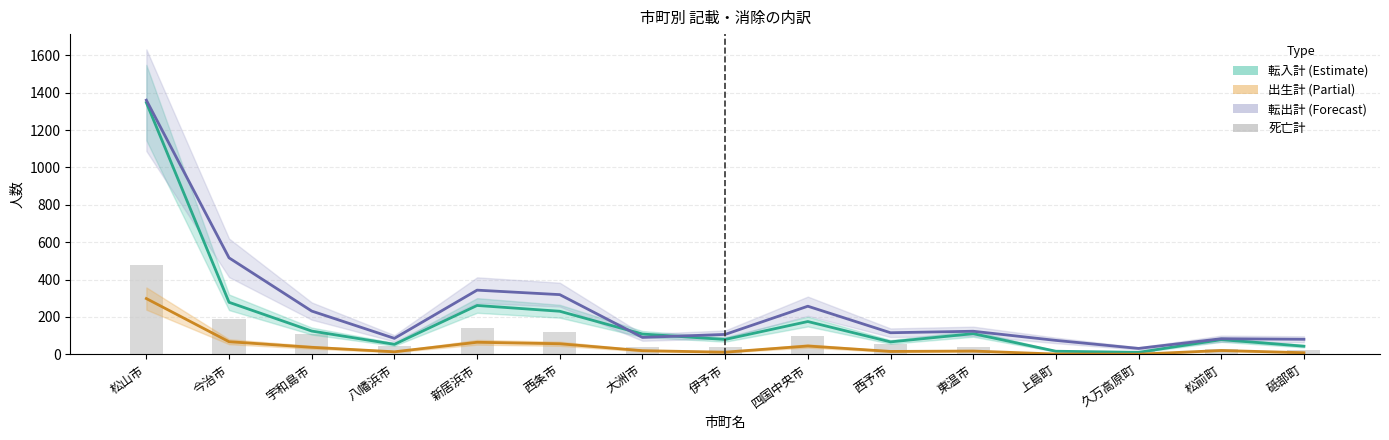

Which series has the largest range (max minus min)?

転入計 (Estimate)